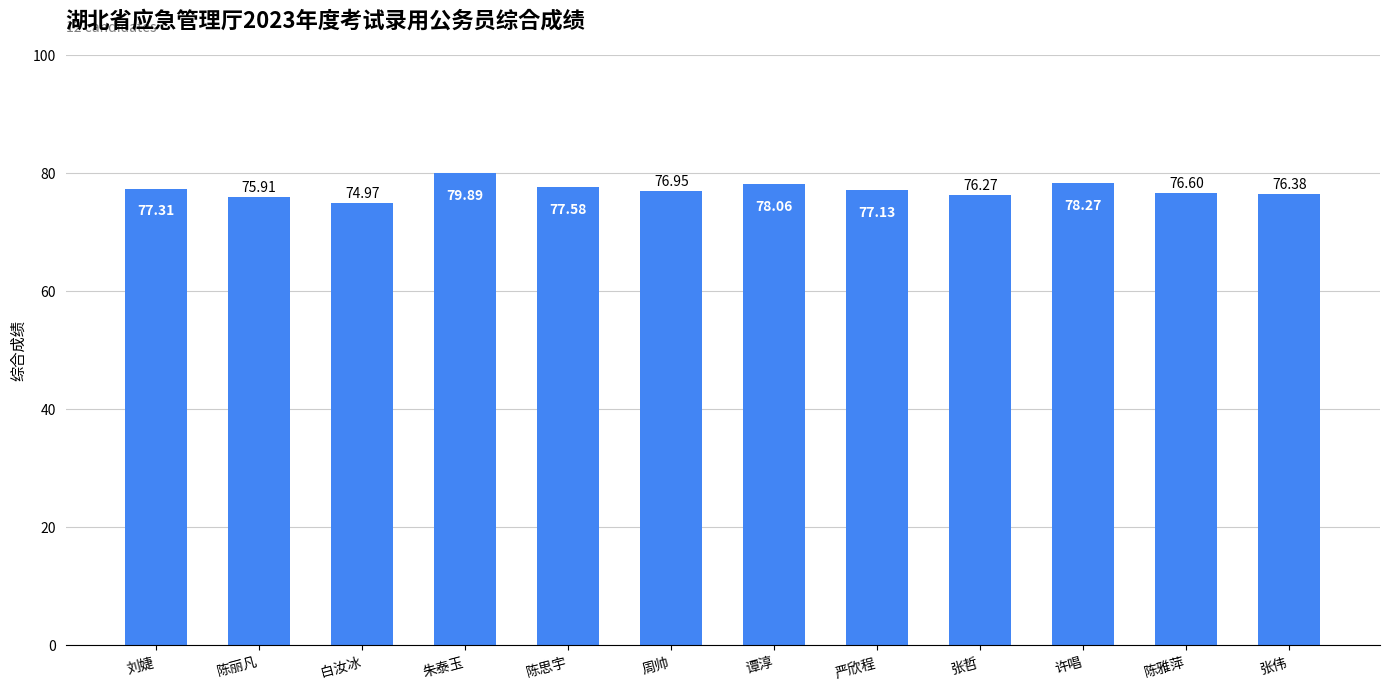

What is the ratio of the value at 陈丽凡 to the value at 刘婕?

1.0